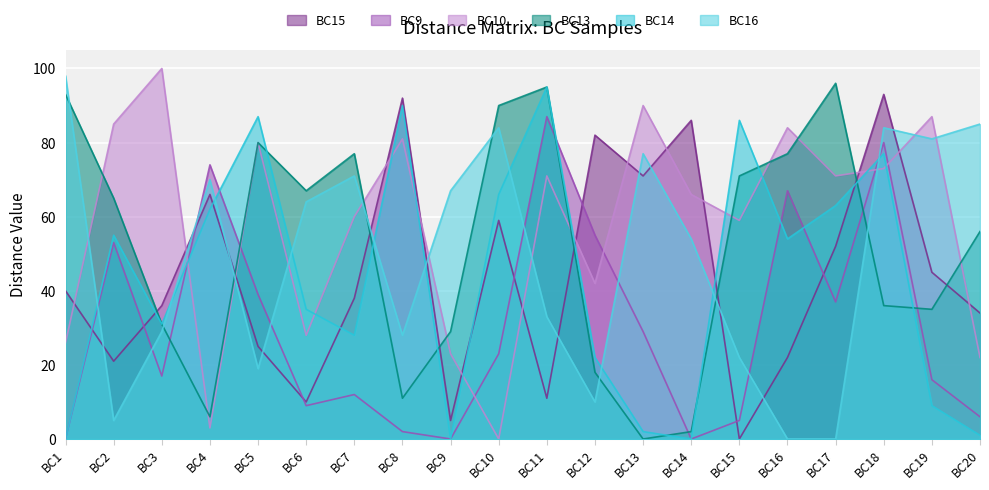

Read the BC9 value at BC3.

17